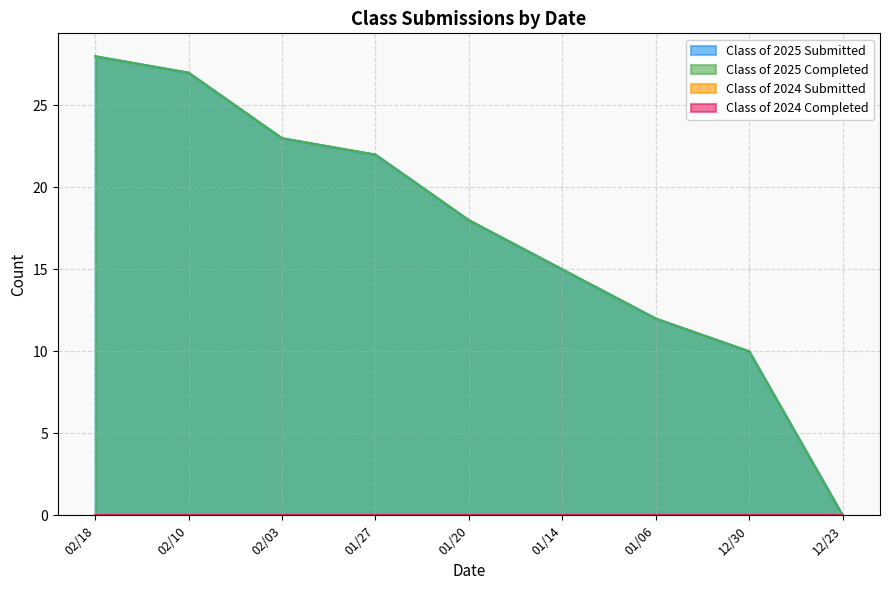

Read the Class of 2025 Completed value at 01/14, to the nearest 5.

15